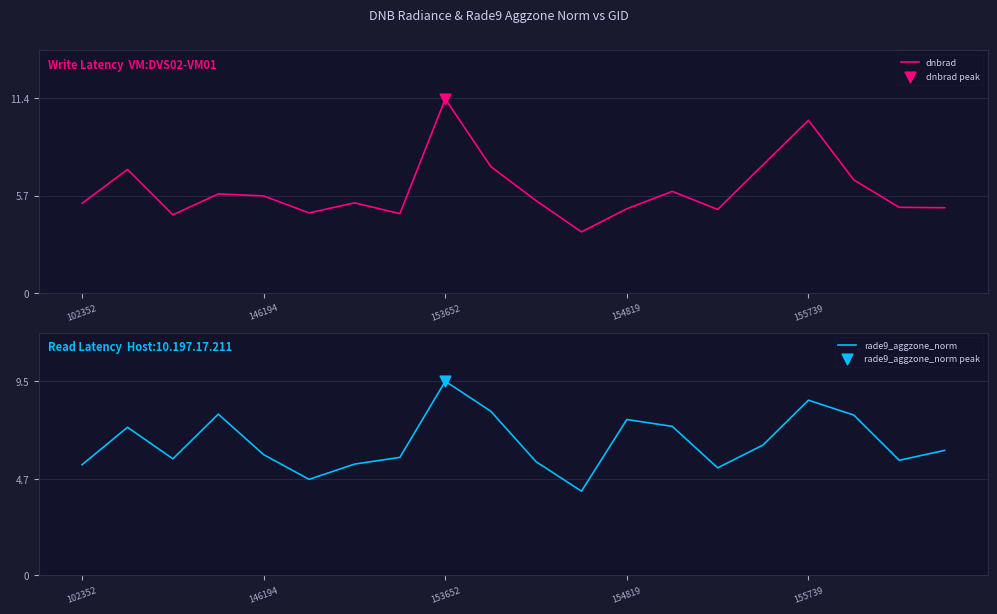

The value of dnbrad at 155739 is 17.4. True or false?

False